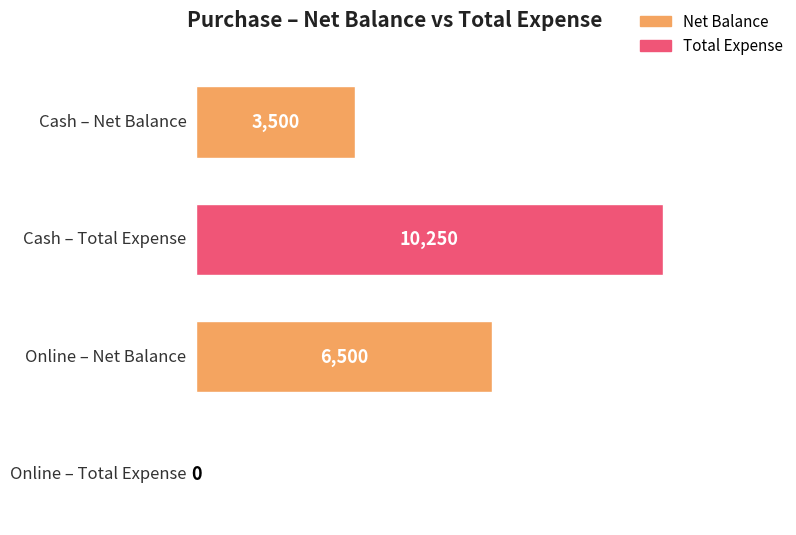

How many positive values does the Net Balance series have?

2